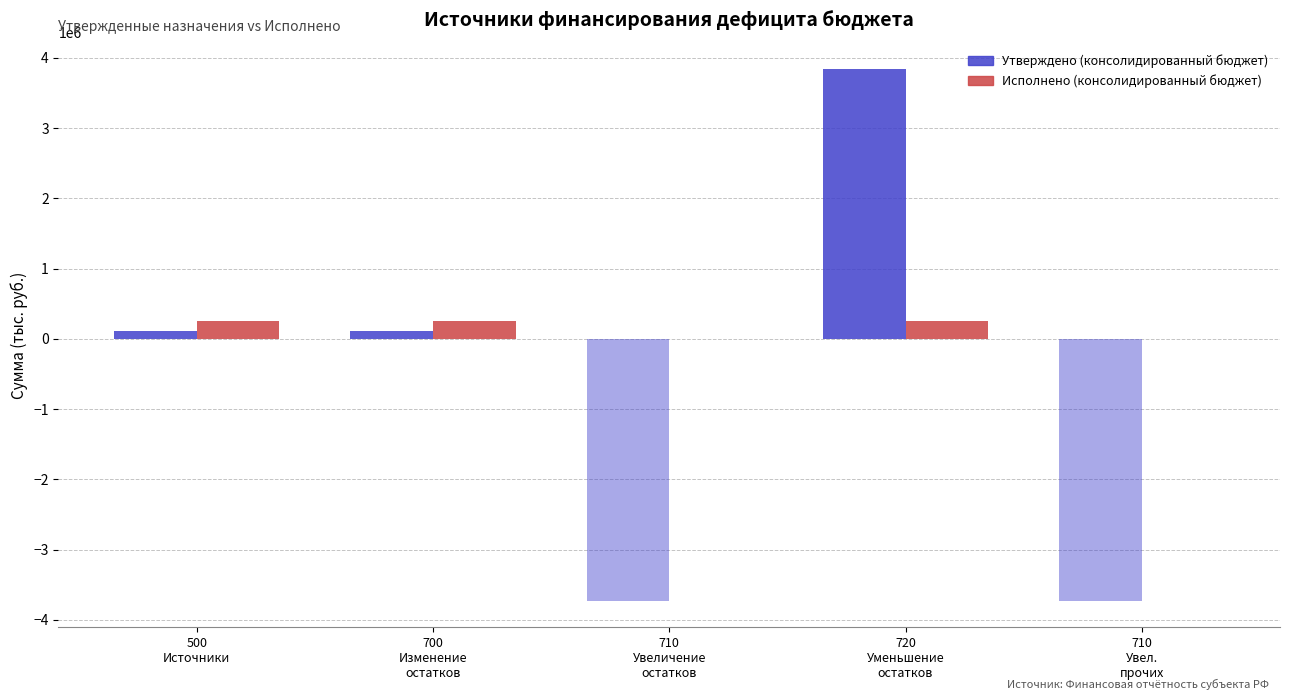

How many data points in Исполнено (консолидированный бюджет) are less than 253142?

2